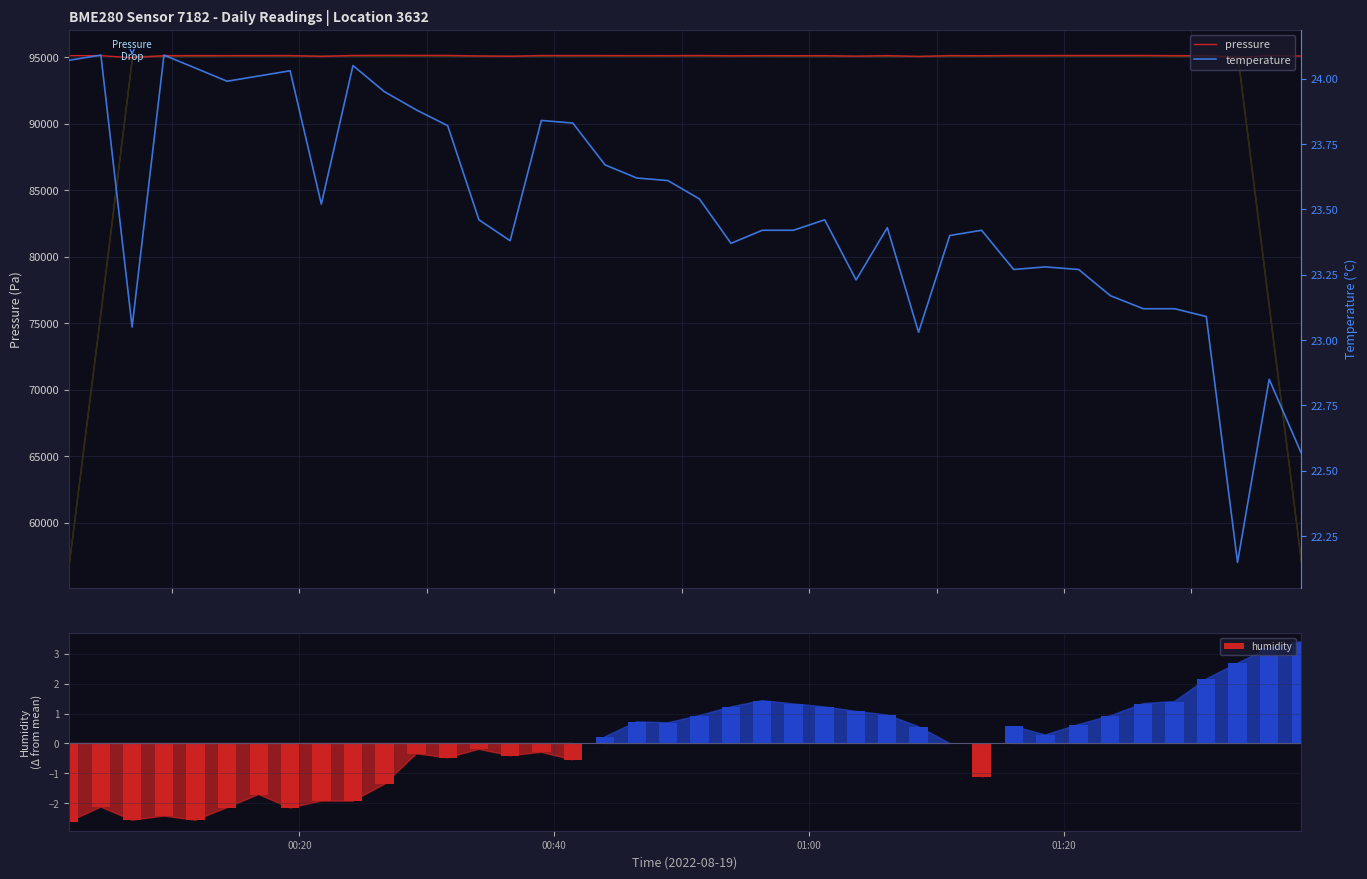

What is the maximum value shown in the chart?

95137.5